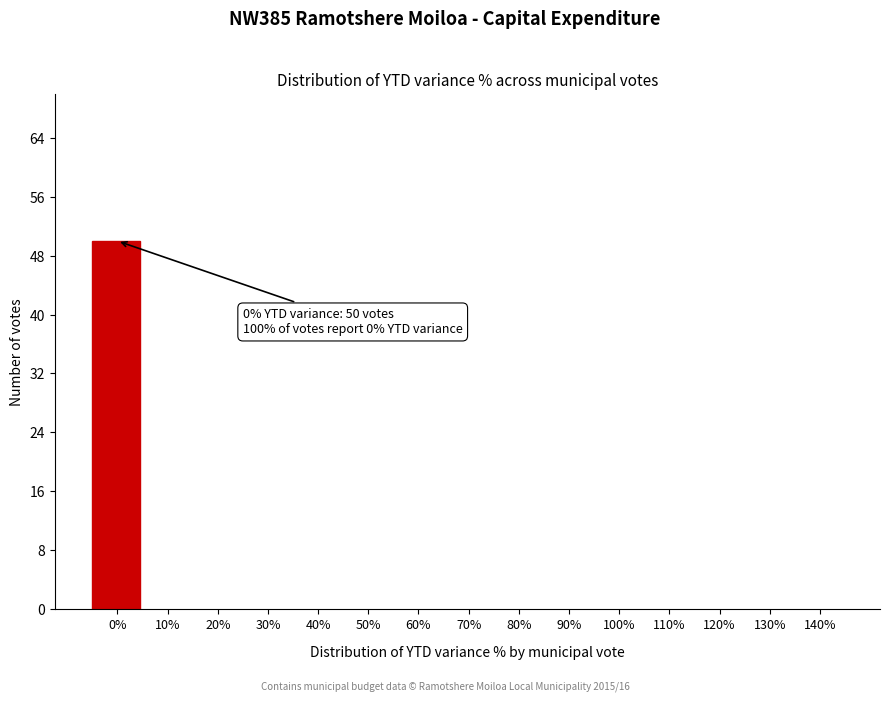

Reading left to right, list all the values displayed in this chart.

0%=50	10%=0	20%=0	30%=0	40%=0	50%=0	60%=0	70%=0	80%=0	90%=0	100%=0	110%=0	120%=0	130%=0	140%=0